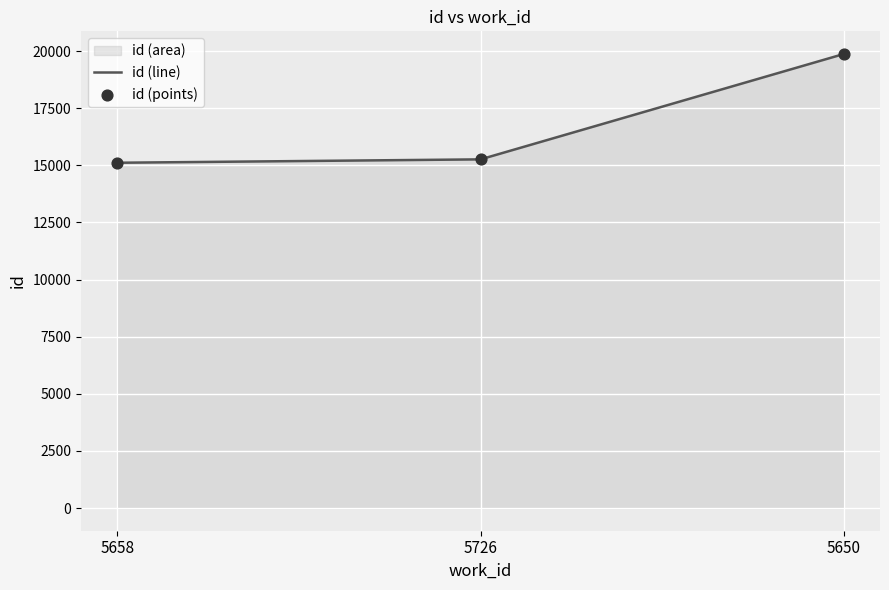

Is the value of id (line) at 5726 greater than the value of id (points) at 5726?

No